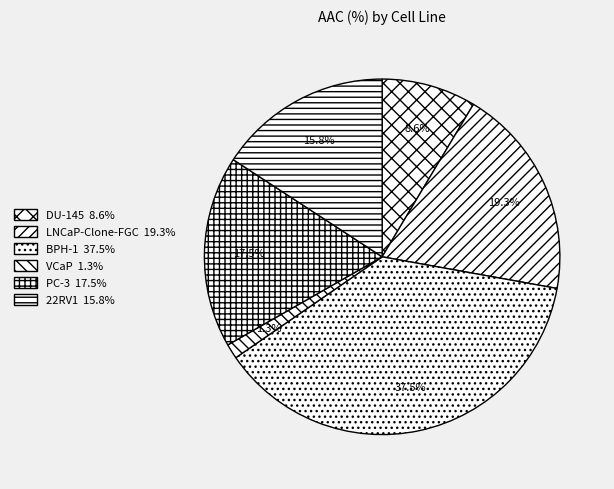

How many slices are in this pie chart?

6